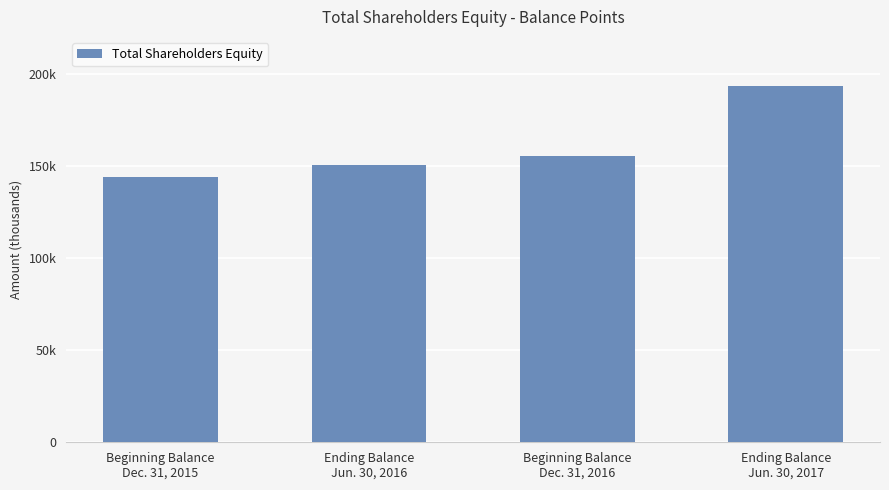

Which label corresponds to the largest value in the chart?

Ending Balance
Jun. 30, 2017